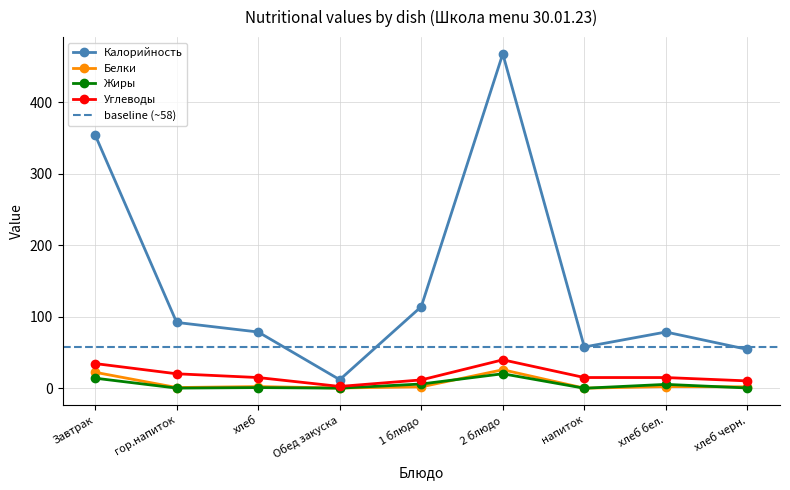

The value of Жиры at гор.напиток is 0.2. True or false?

True